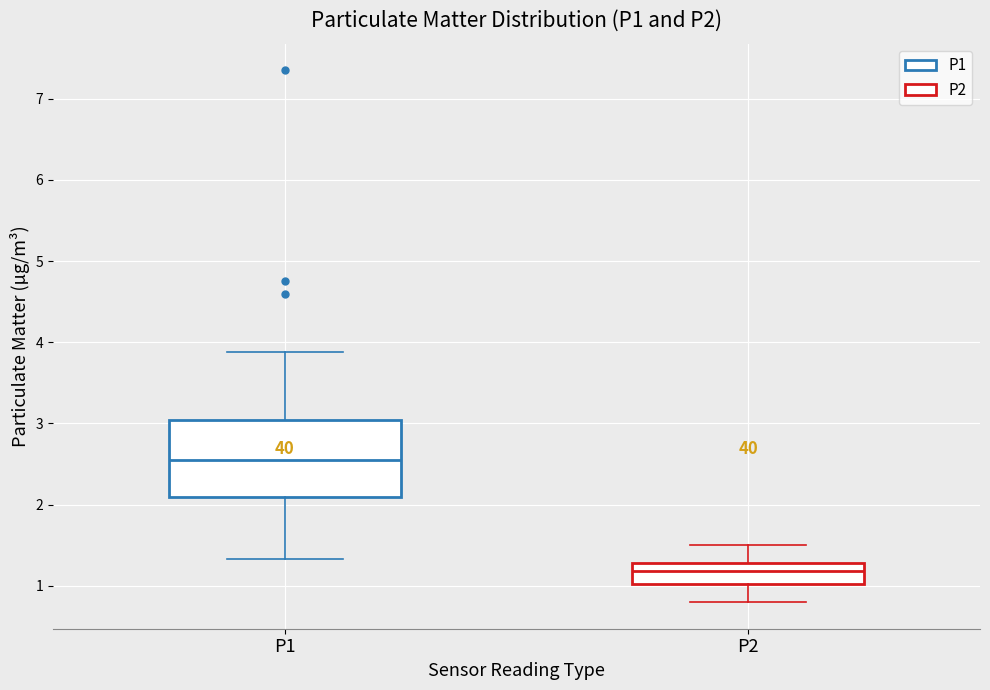

Reading left to right, read every box against the y-axis: the position of its median line, the range the box covers, and the ends of its whiskers. The values are not printed on the chart, so give them approximately, as read against the axis.

P1: median 2.6, box 2.1 to 3.0, whiskers 1.3 to 3.9
P2: median 1.2, box 1.0 to 1.3, whiskers 0.8 to 1.5